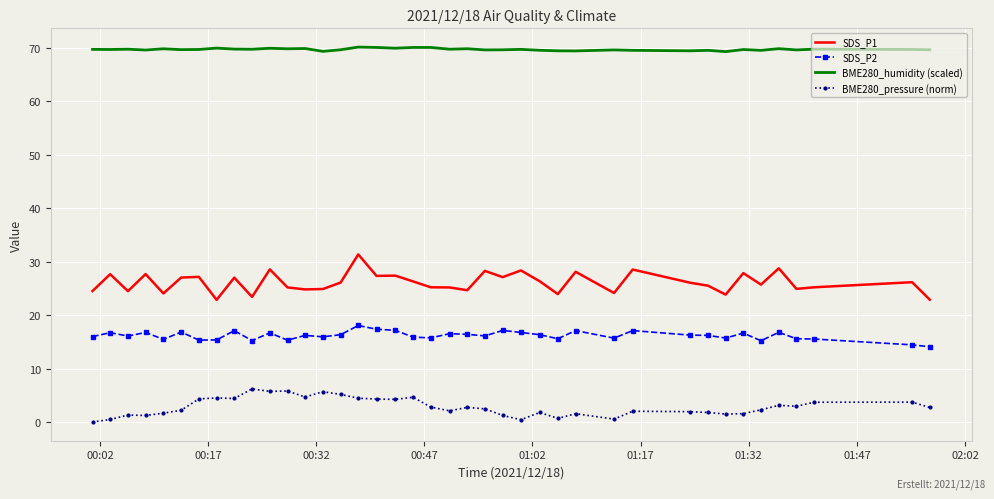

What is the greatest value displayed?

70.1